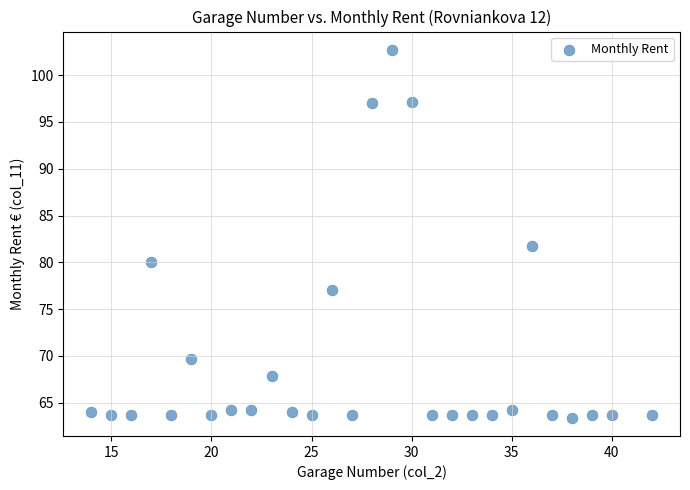

What is the range of X values (max minus min)?

28.0